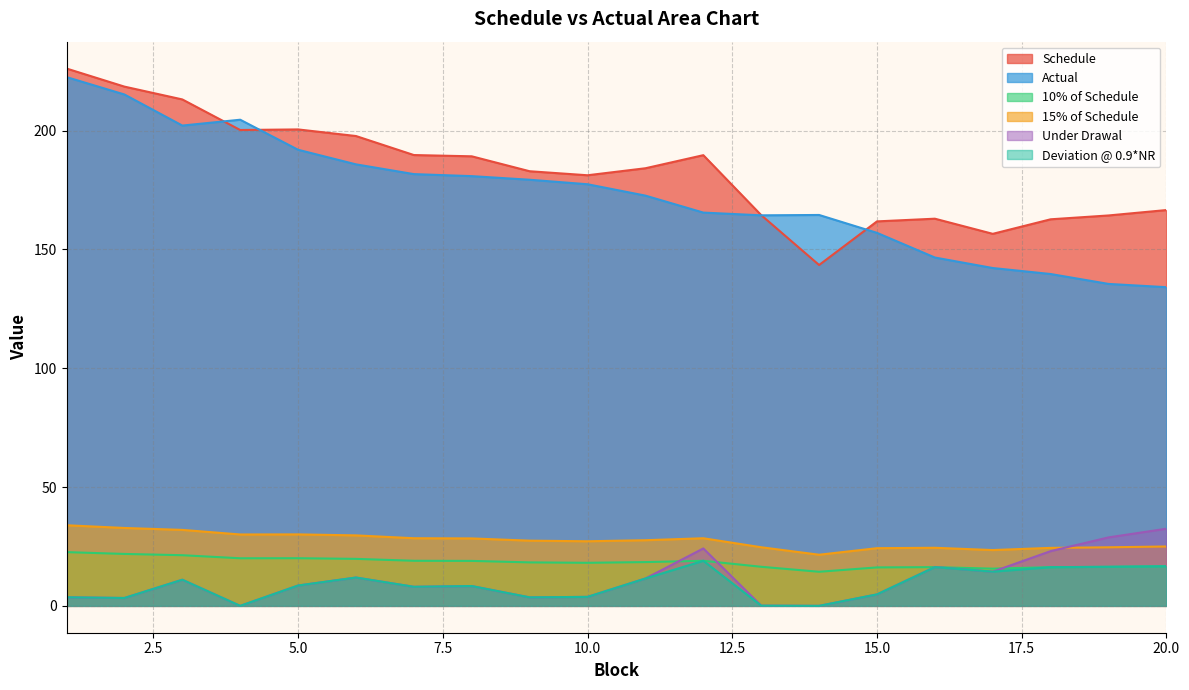

What is the difference between the second highest and second lowest values in the Under Drawal series?

28.8